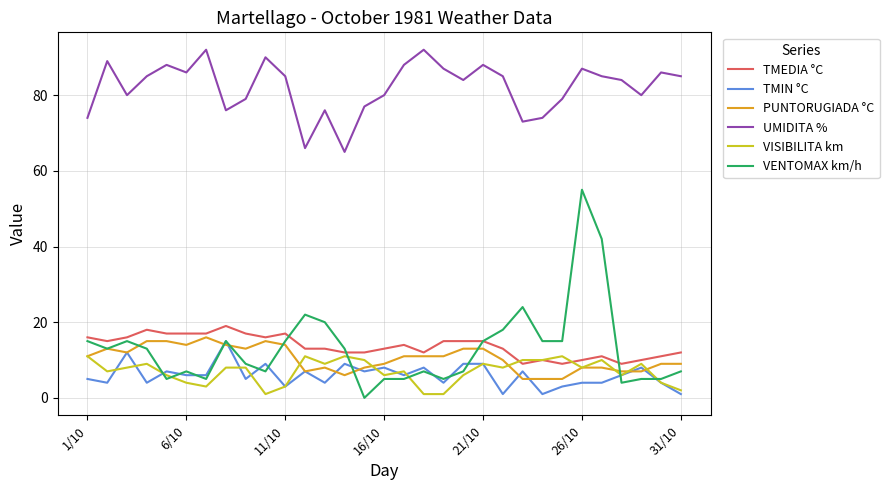

What is the highest value of the PUNTORUGIADA °C series?

16